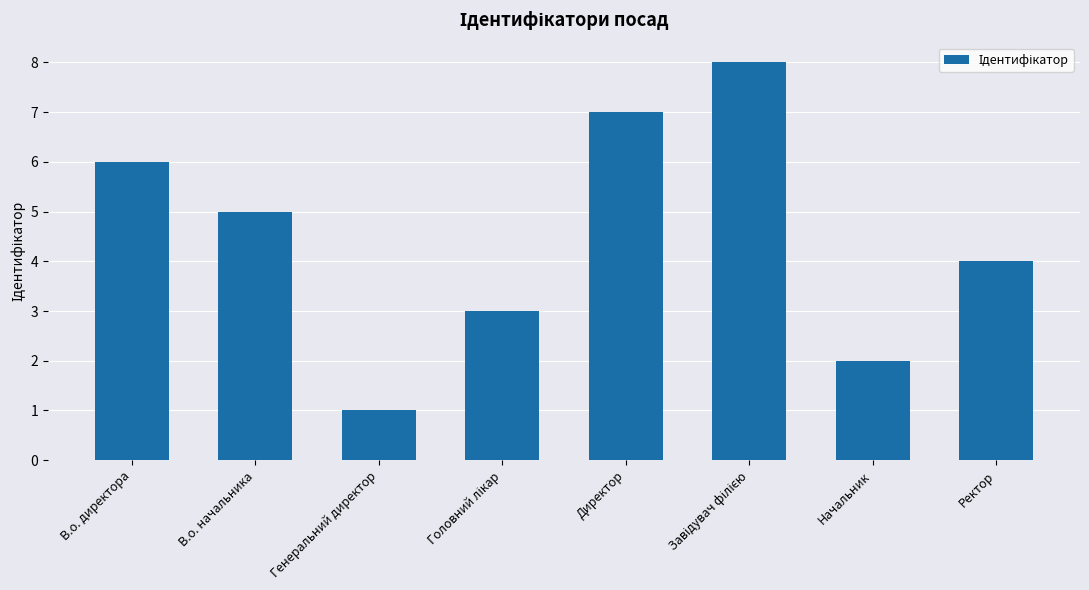

At which label does the data first exceed 5?

В.о. директора